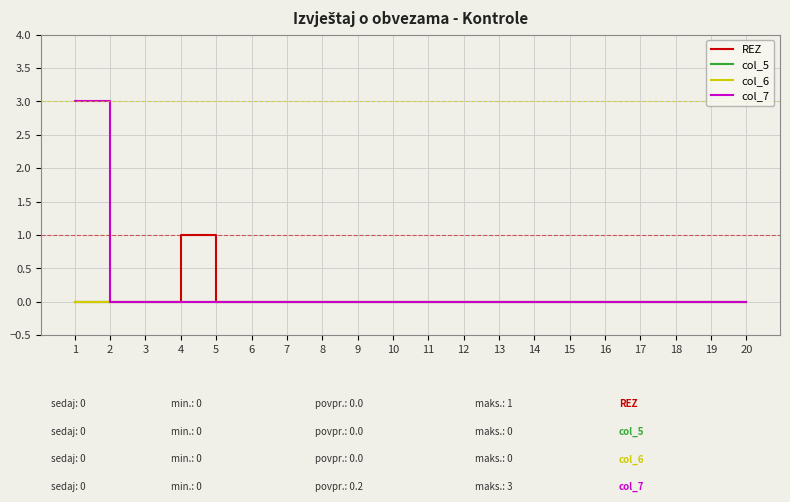

True or false: col_6 has a value of 0 at 7.

True